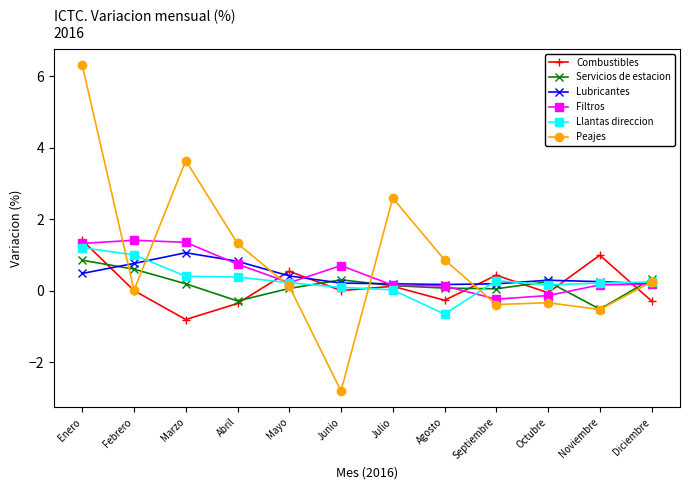

Which label corresponds to the smallest value in the chart?

Junio